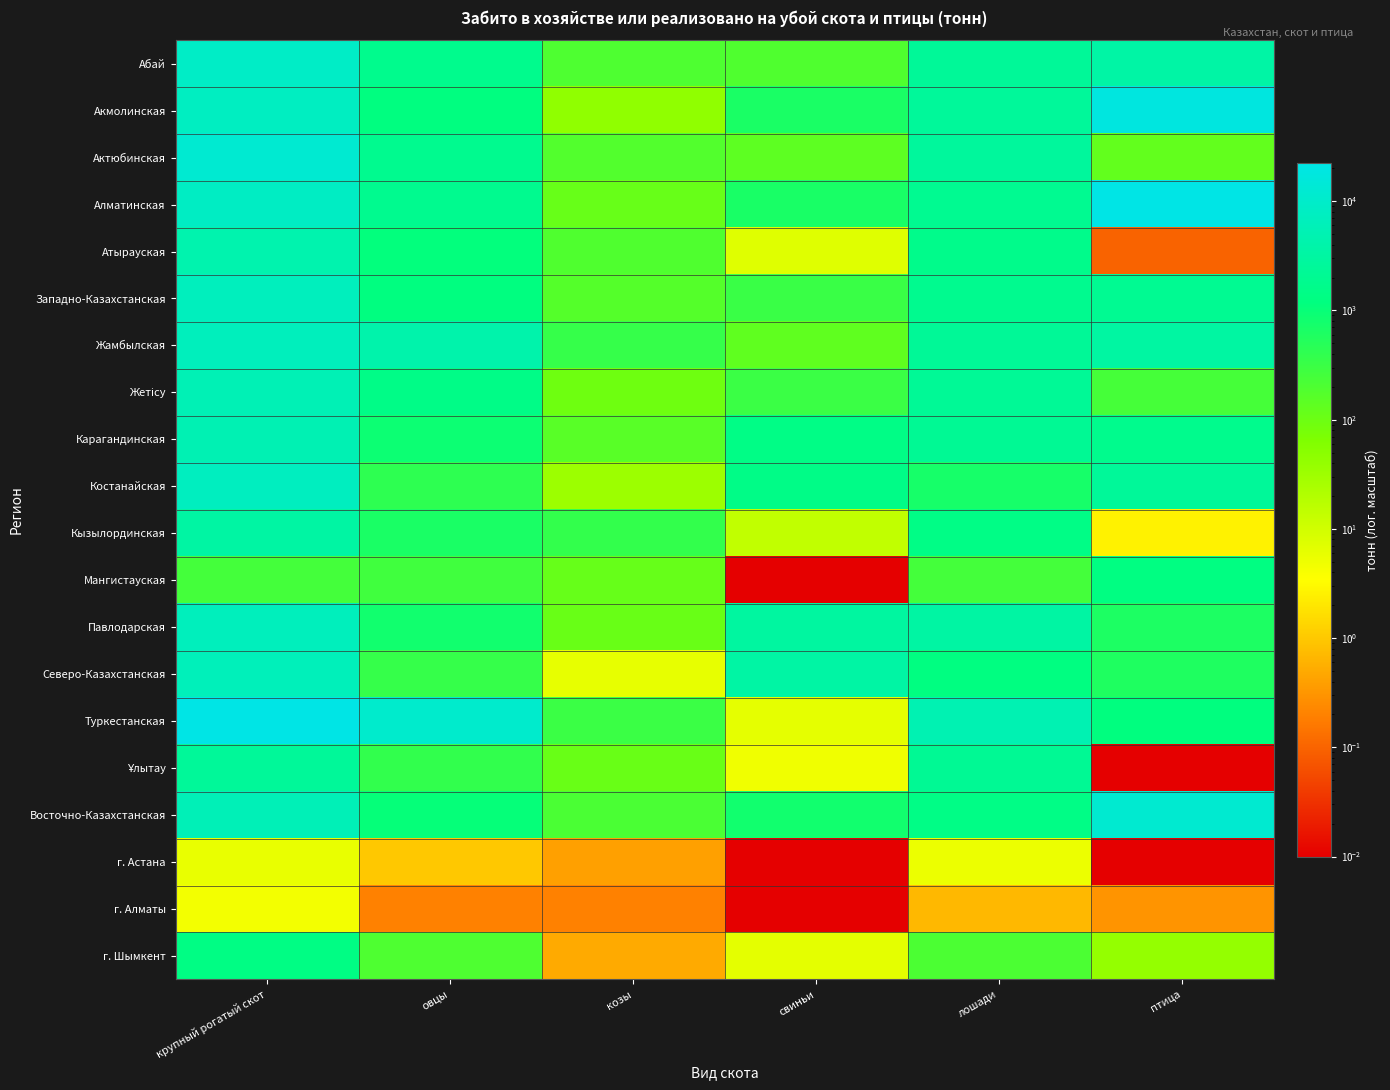

At which category is the sum across all series the highest?

крупный рогатый скот